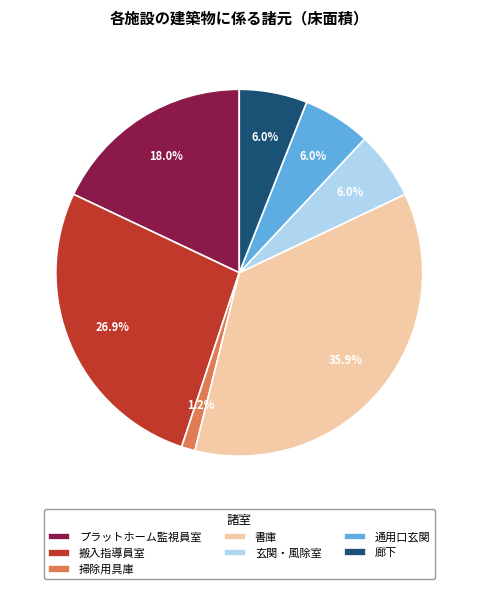

To the nearest percent, what is the difference between the largest and smallest slice percentages?

35%